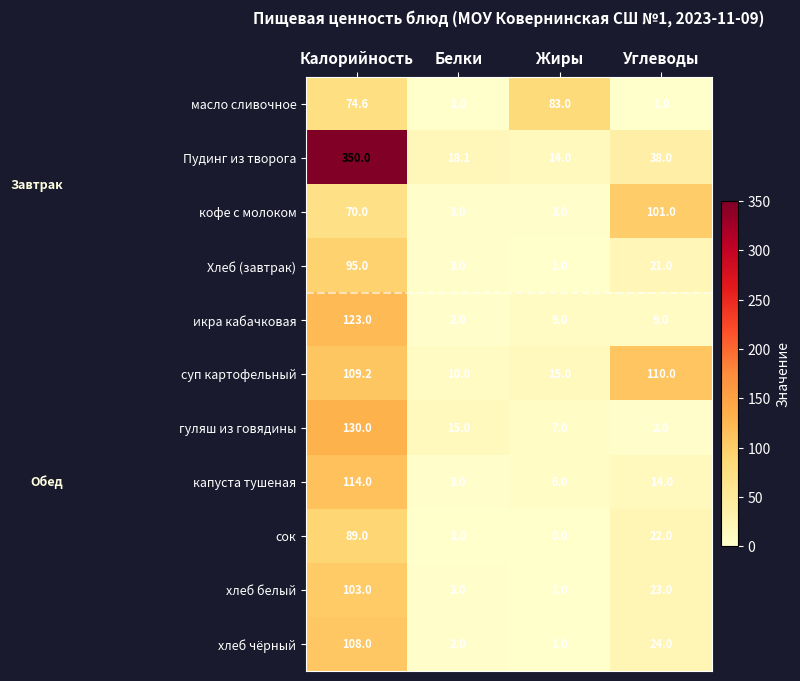

List the series in order of their peak value, highest first.

Пудинг из творога, гуляш из говядины, икра кабачковая, капуста тушеная, суп картофельный, хлеб чёрный, хлеб белый, кофе с молоком, Хлеб (завтрак), сок, масло сливочное